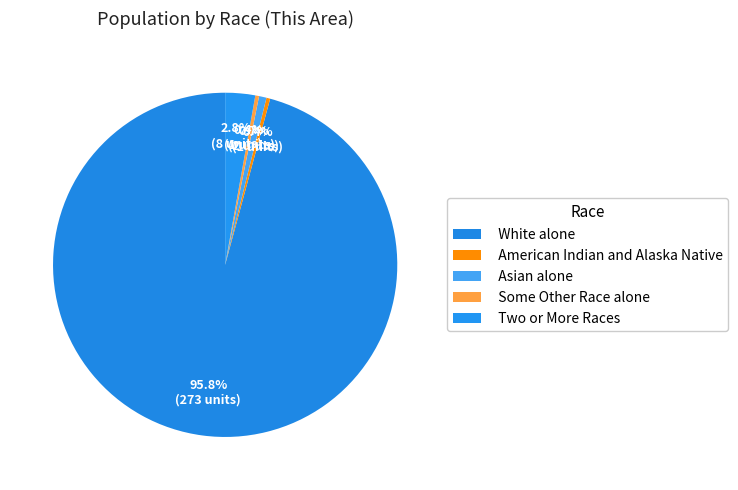

To the nearest percent, what percentage of the pie is Two or More Races?

3%